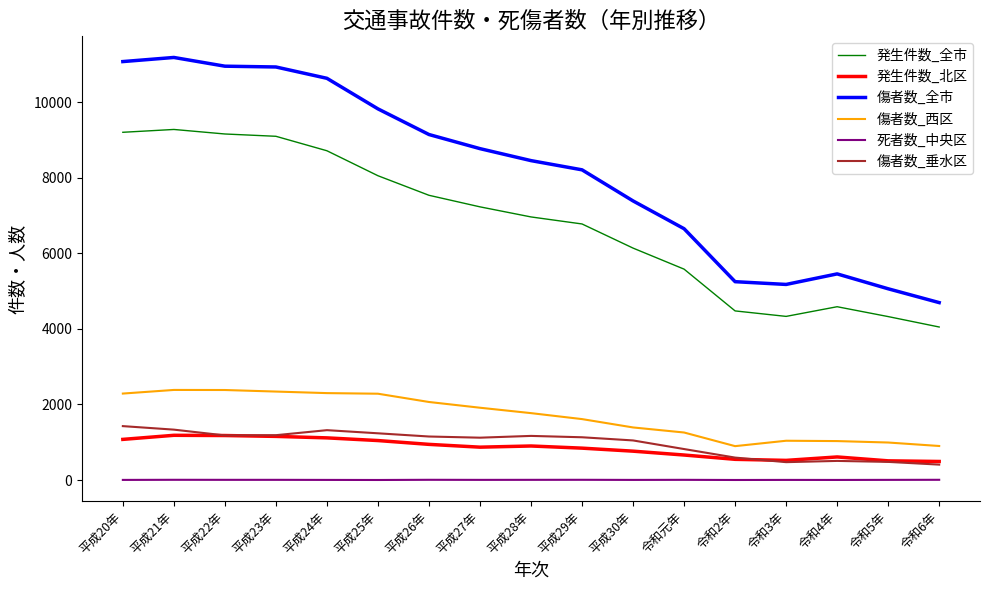

How many lines are shown in the chart?

6